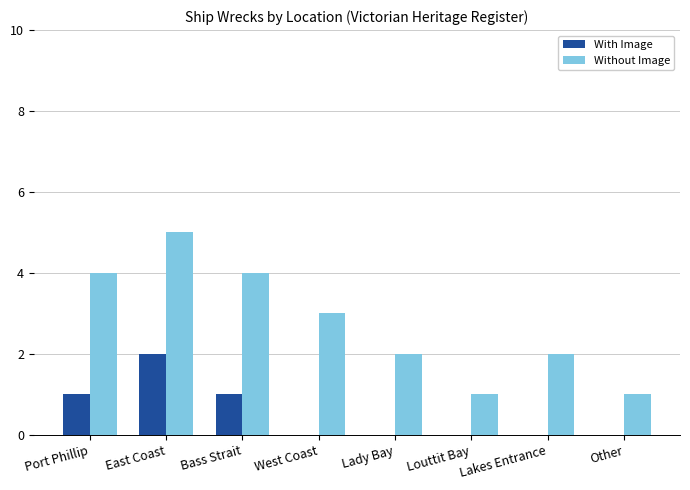

Which series has the largest total across all categories?

Without Image